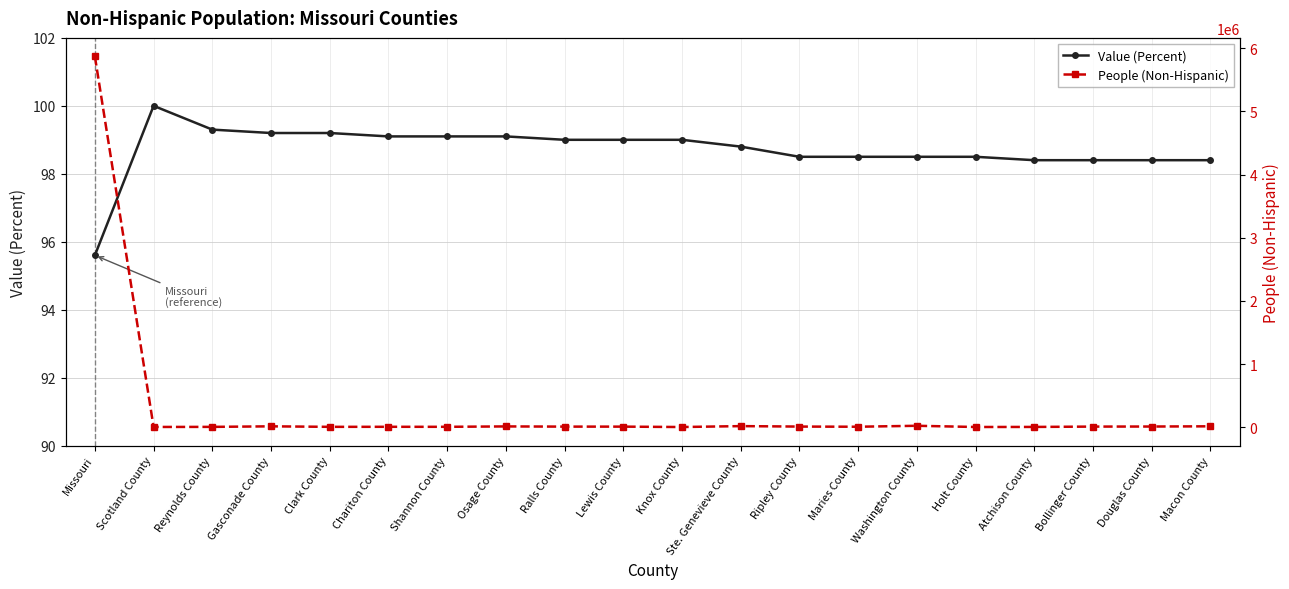

In People (Non-Hispanic), how many points are higher than both neighbors (excluding endpoints)?

5